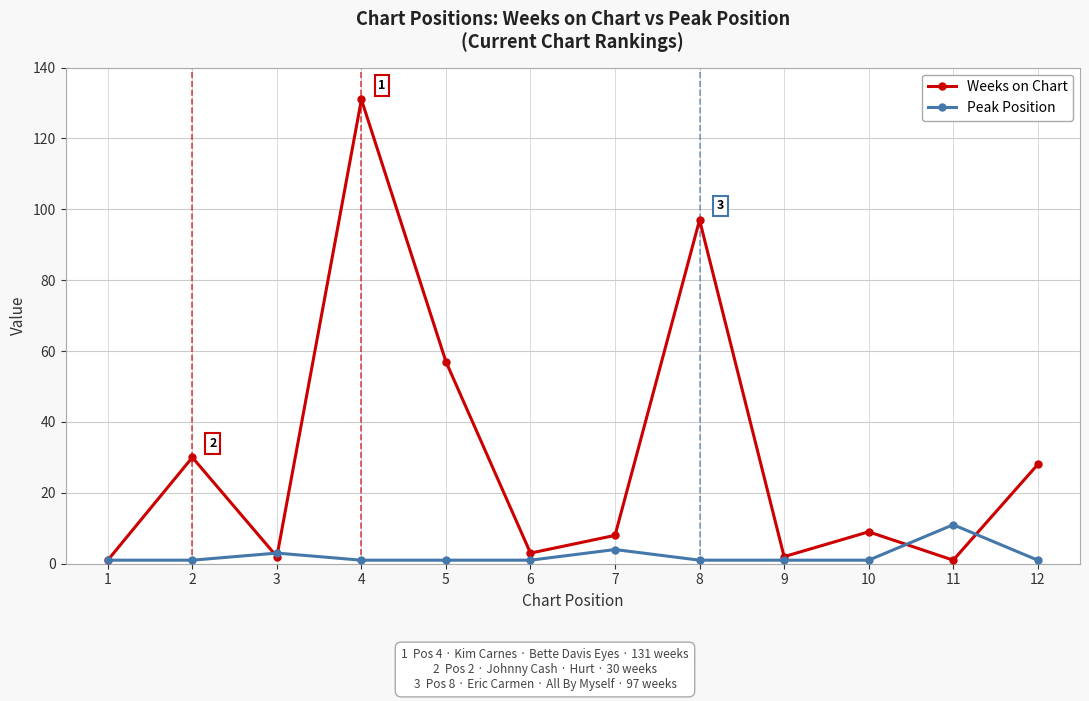

The value of Peak Position at 5 is 1. True or false?

True